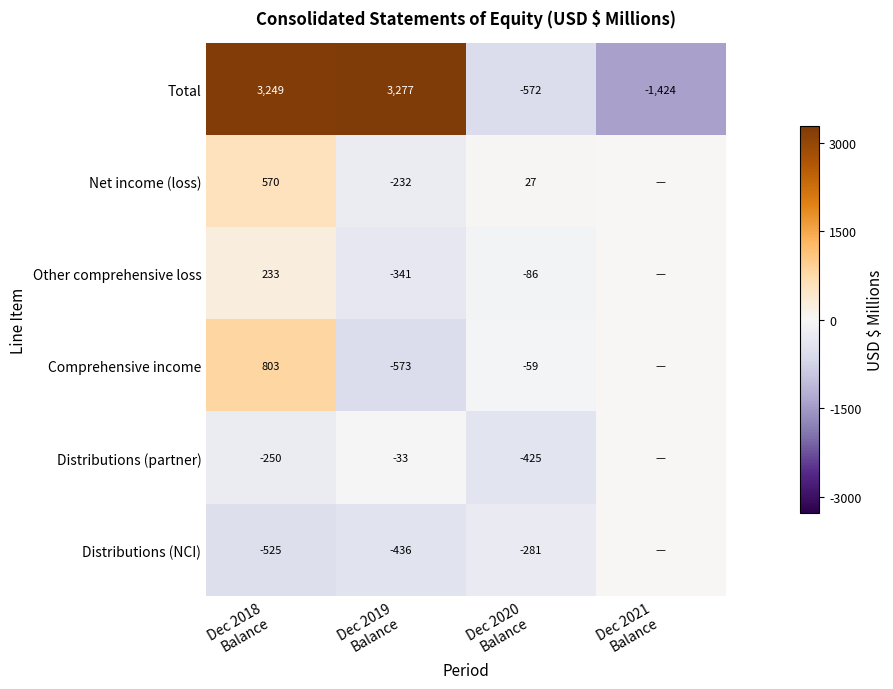

Count the number of categories in the chart.

4